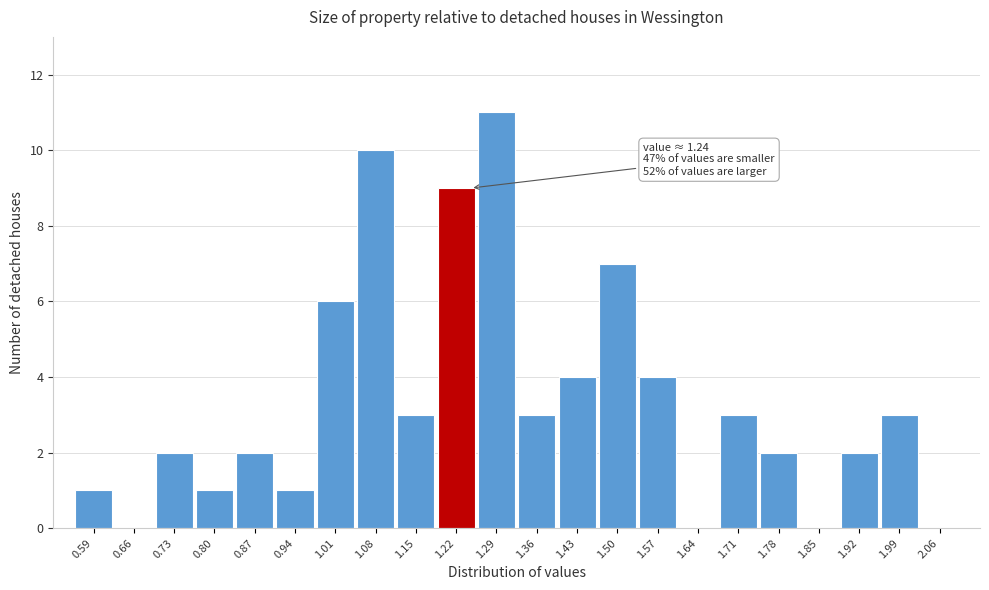

Which range on the x-axis has the tallest bar?

1.25 to 1.32